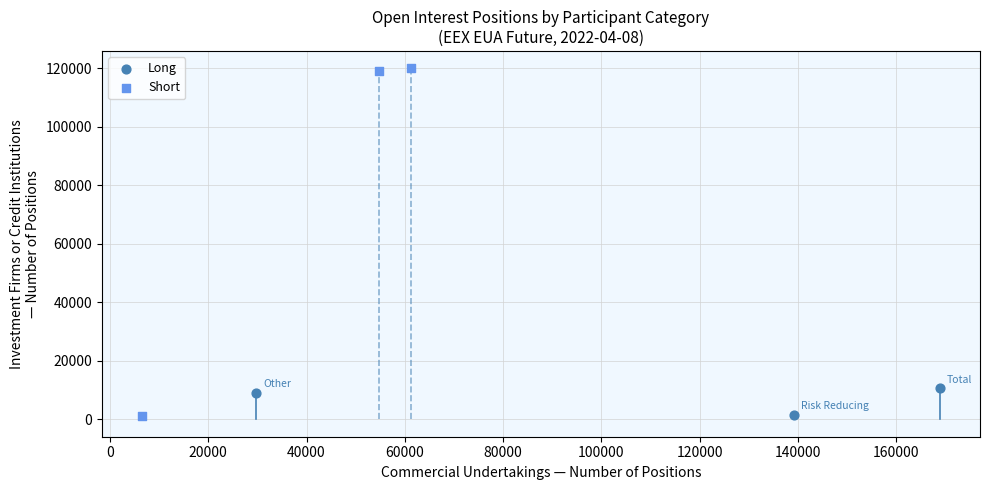

Which series reaches the maximum Y coordinate?

Short